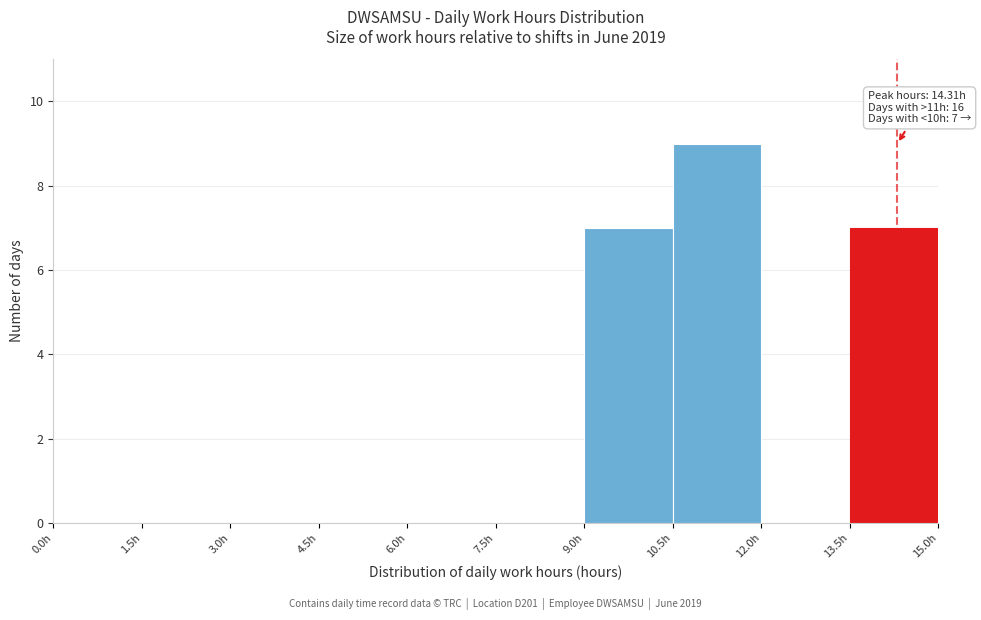

Over which range of the x-axis is the bar tallest?

10.5 to 12.0